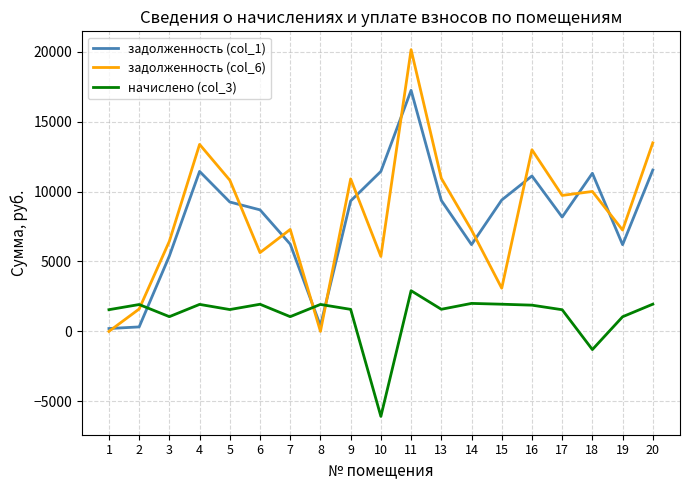

Is the value of задолженность (col_1) at 13 greater than the value of задолженность (col_6) at 5?

No